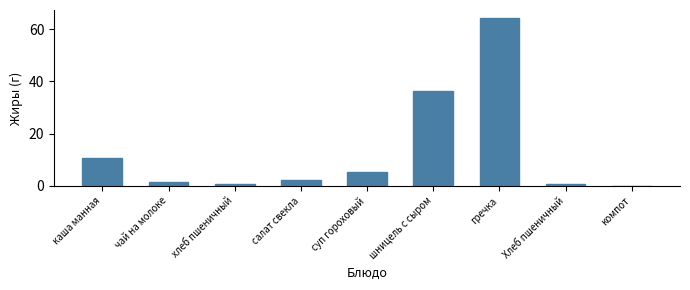

Approximately how many times larger is the value at шницель с сыром compared to каша манная?

3.4